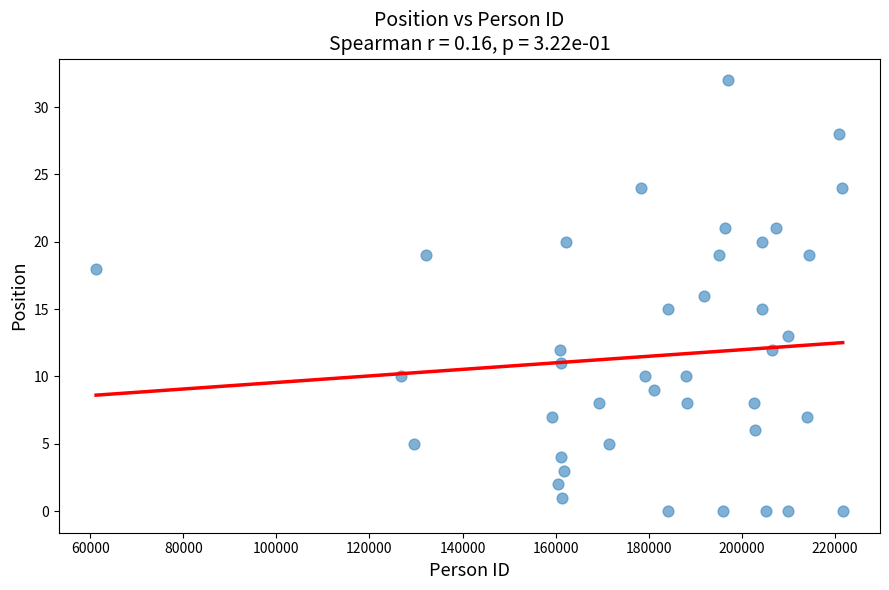

What is the range of Y values (max minus min)?

32